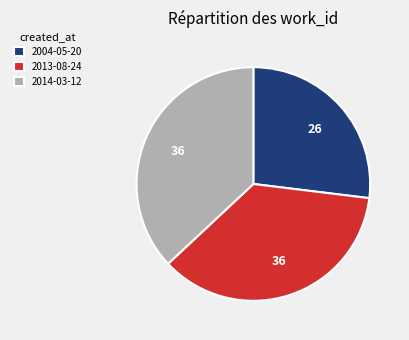

What is the largest slice in the pie chart?

2014-03-12